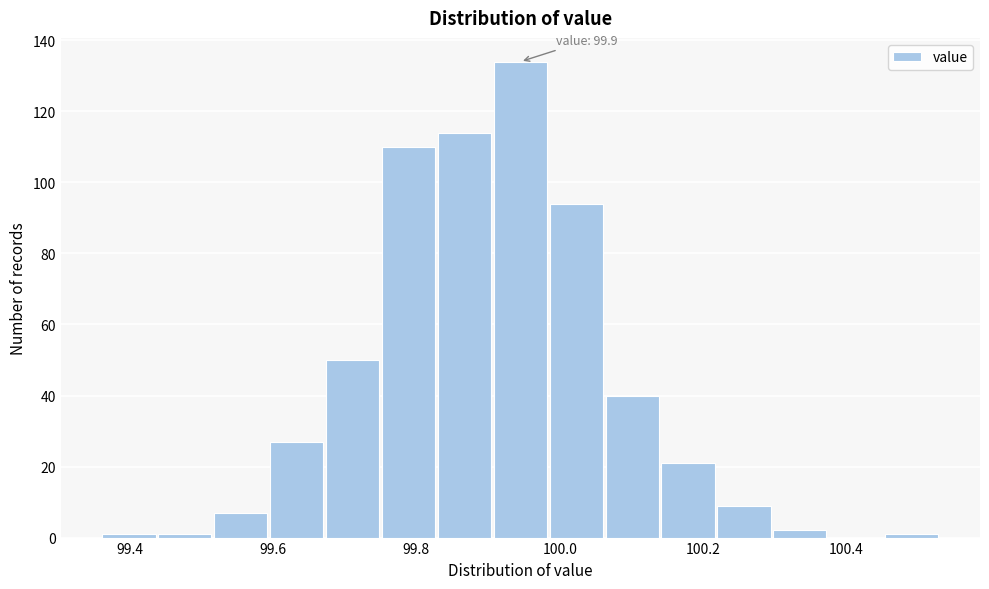

Around what value on the x-axis is the tallest bar? Give the approximate position of its centre, as read against the axis.

99.94